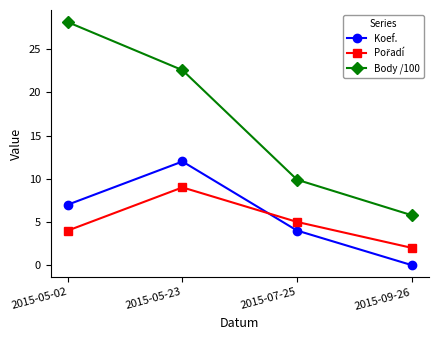

Which series has the largest range (max minus min)?

Body /100